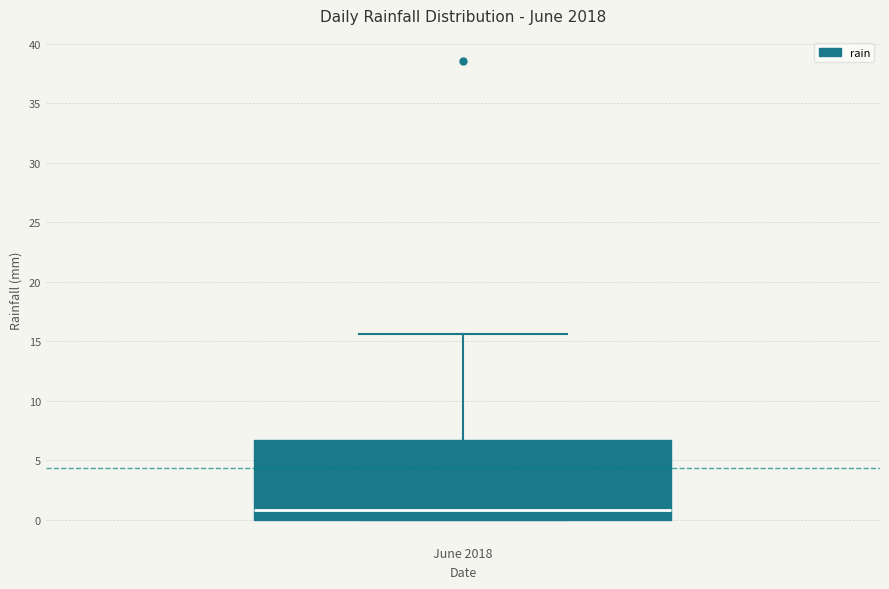

Where is the lower edge of the box for June 2018 on the y-axis? The values are not printed on the chart, so give them approximately, as read against the axis.

0.0